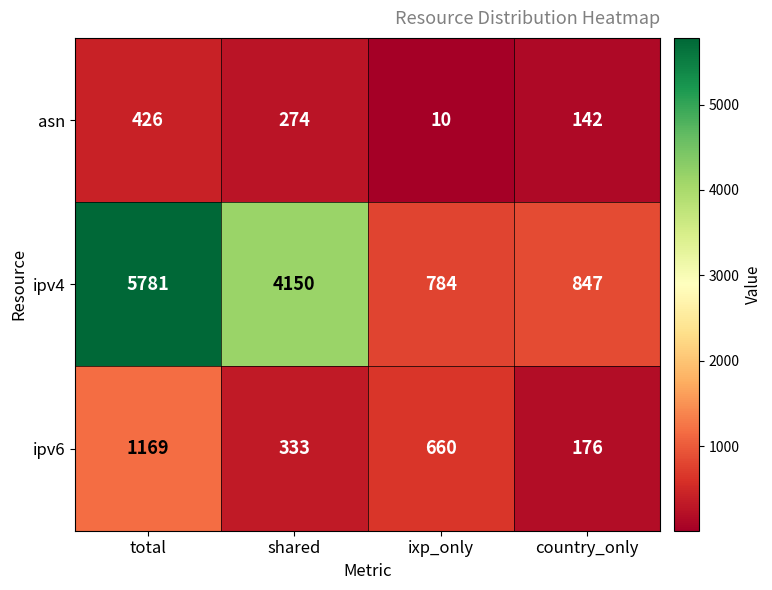

At which category does the chart reach its minimum across all series?

ixp_only